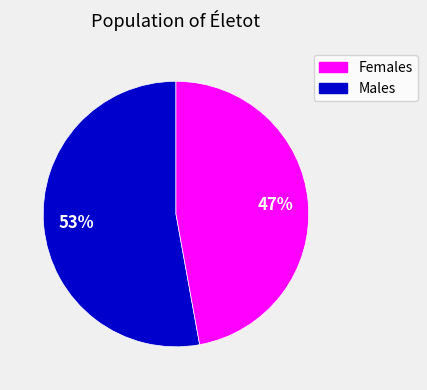

Does any single category account for the majority?

Yes